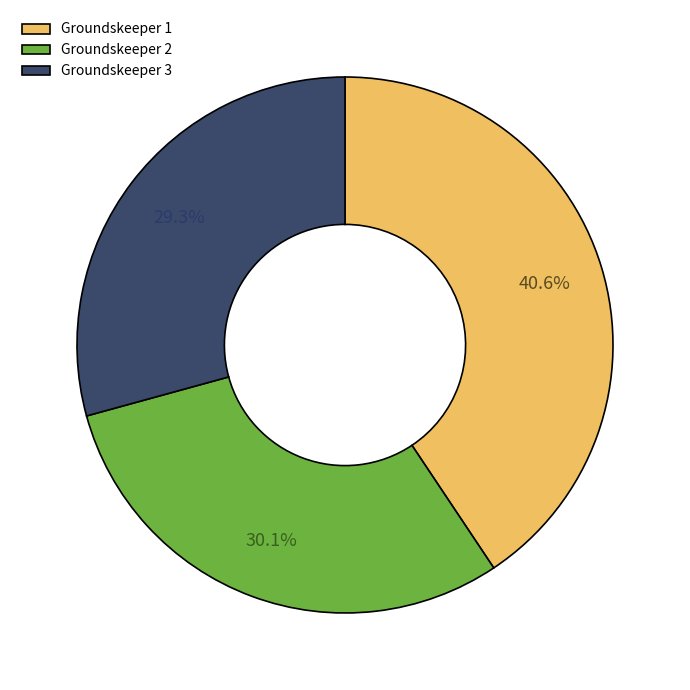

Is there any slice that represents more than half of the pie?

No